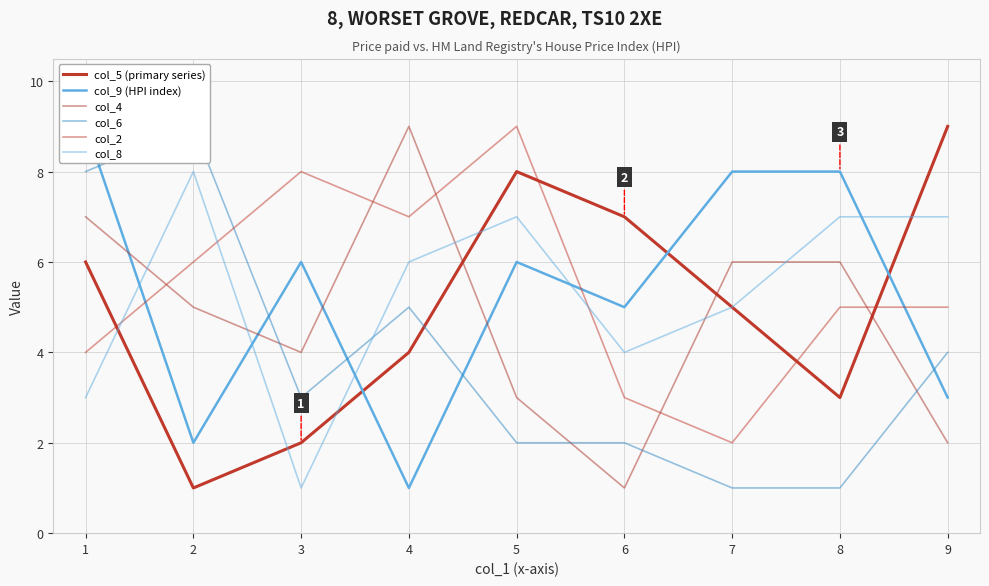

Where does the col_6 series first go above 3?

1